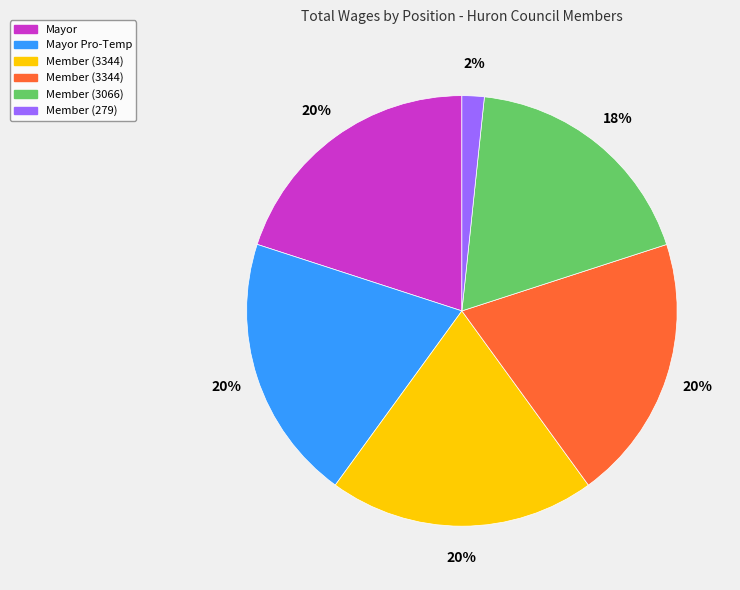

To the nearest percent, what is the difference between the largest and smallest slice percentages?

18%